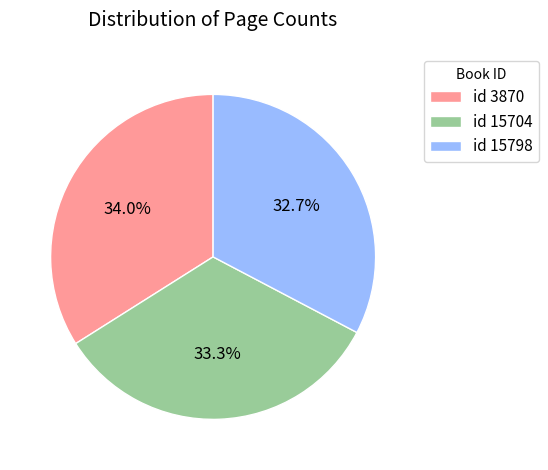

Count the number of slices in the pie.

3